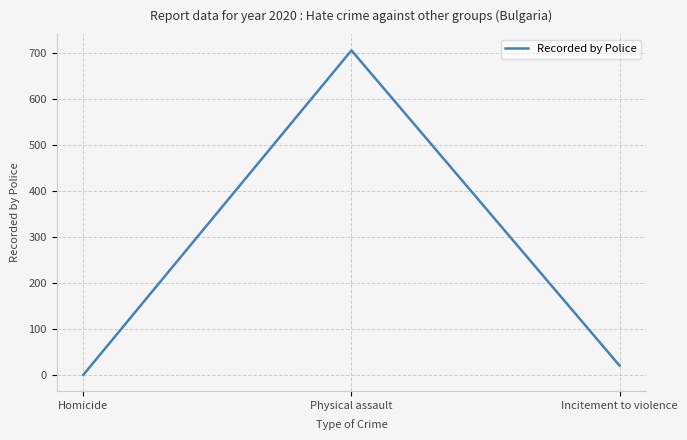

Reading left to right, extract all data points from this chart.

1	705	21